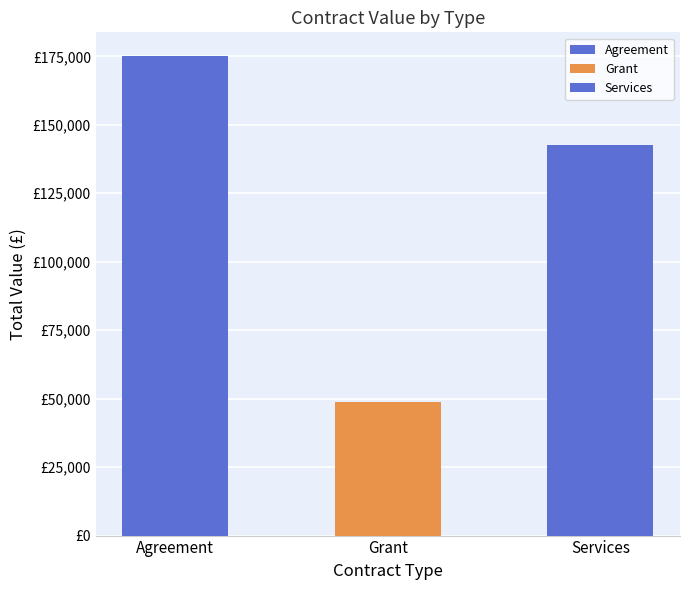

Does the chart contain stacked bars?

No